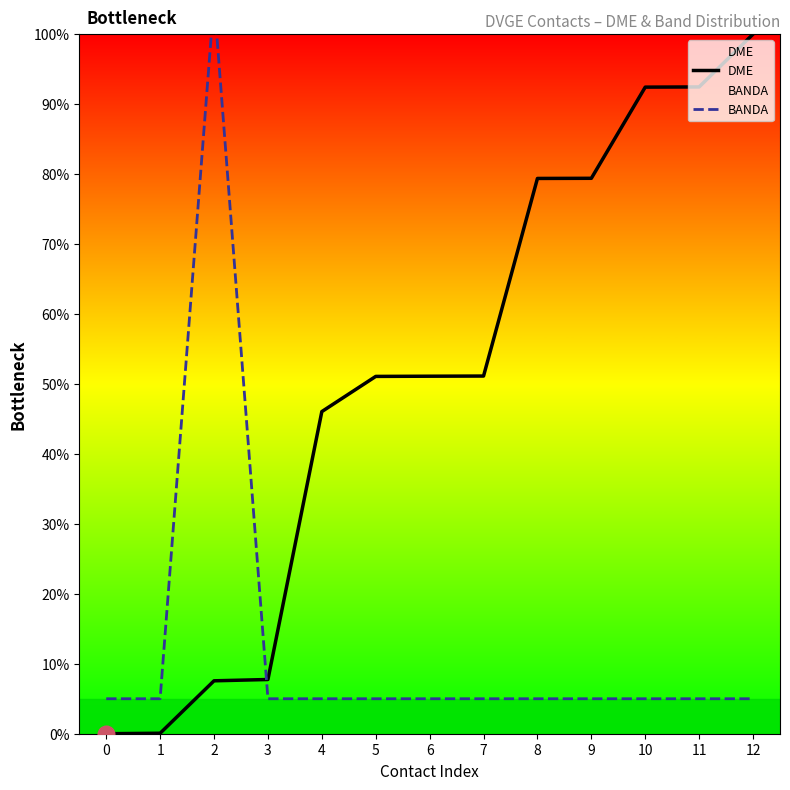

The value of BANDA at 0 is 5.0. True or false?

True